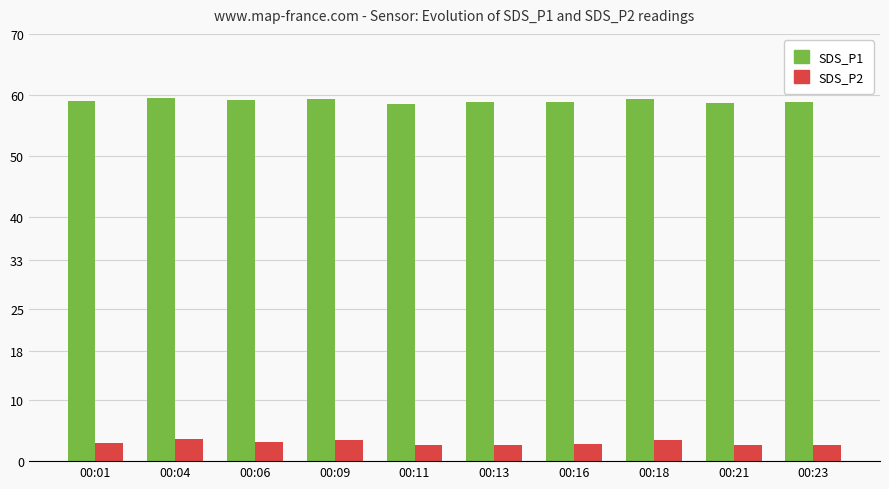

The value of SDS_P1 at 00:06 is 59.2. True or false?

True